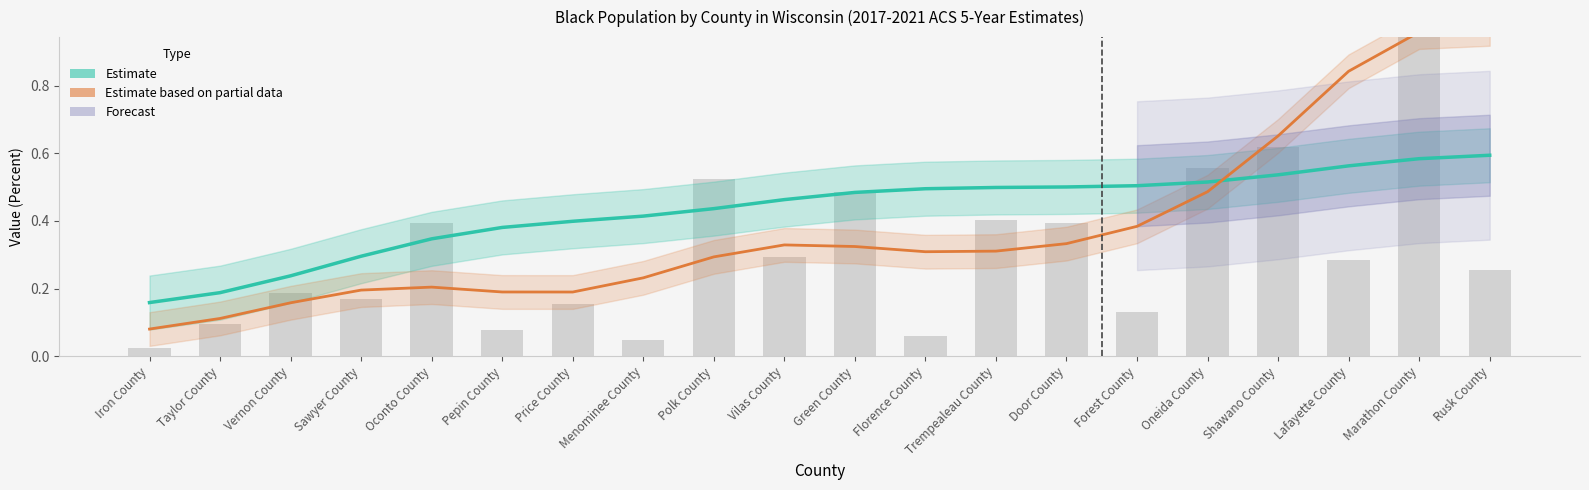

The People (Black) scaled series shows 0.5 at Lafayette County. True or false?

False